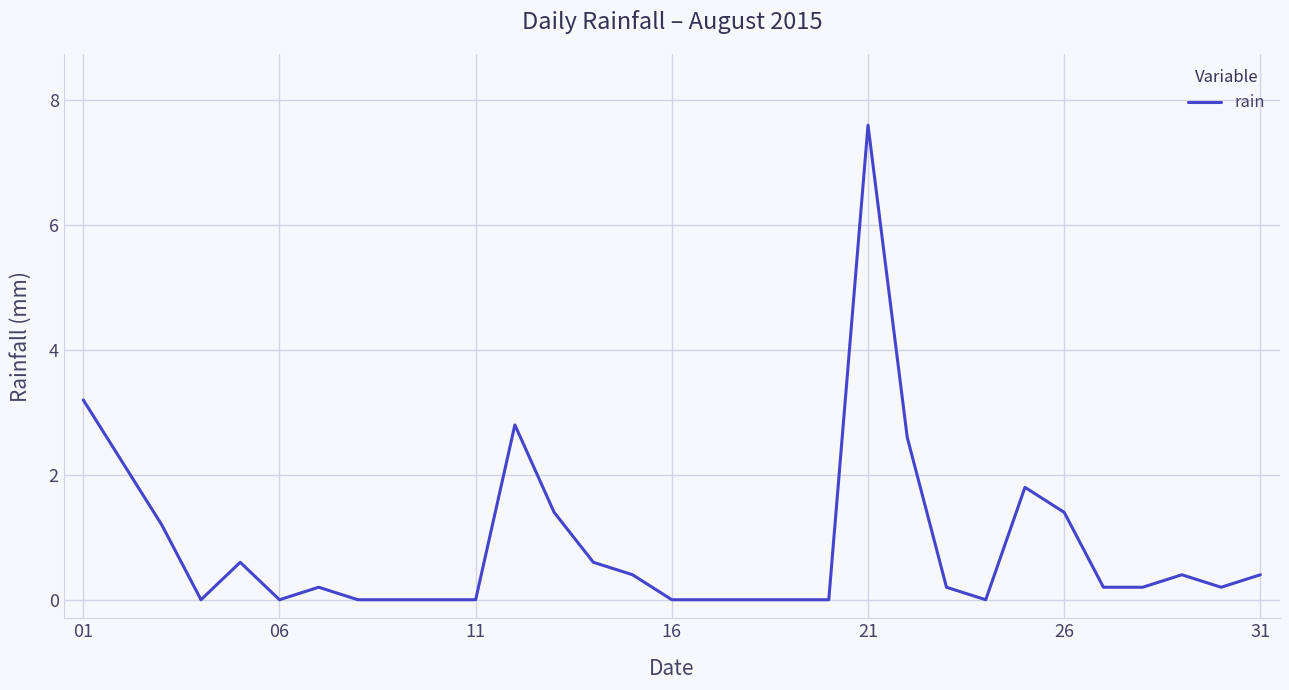

What is the difference between the maximum and minimum values?

7.6